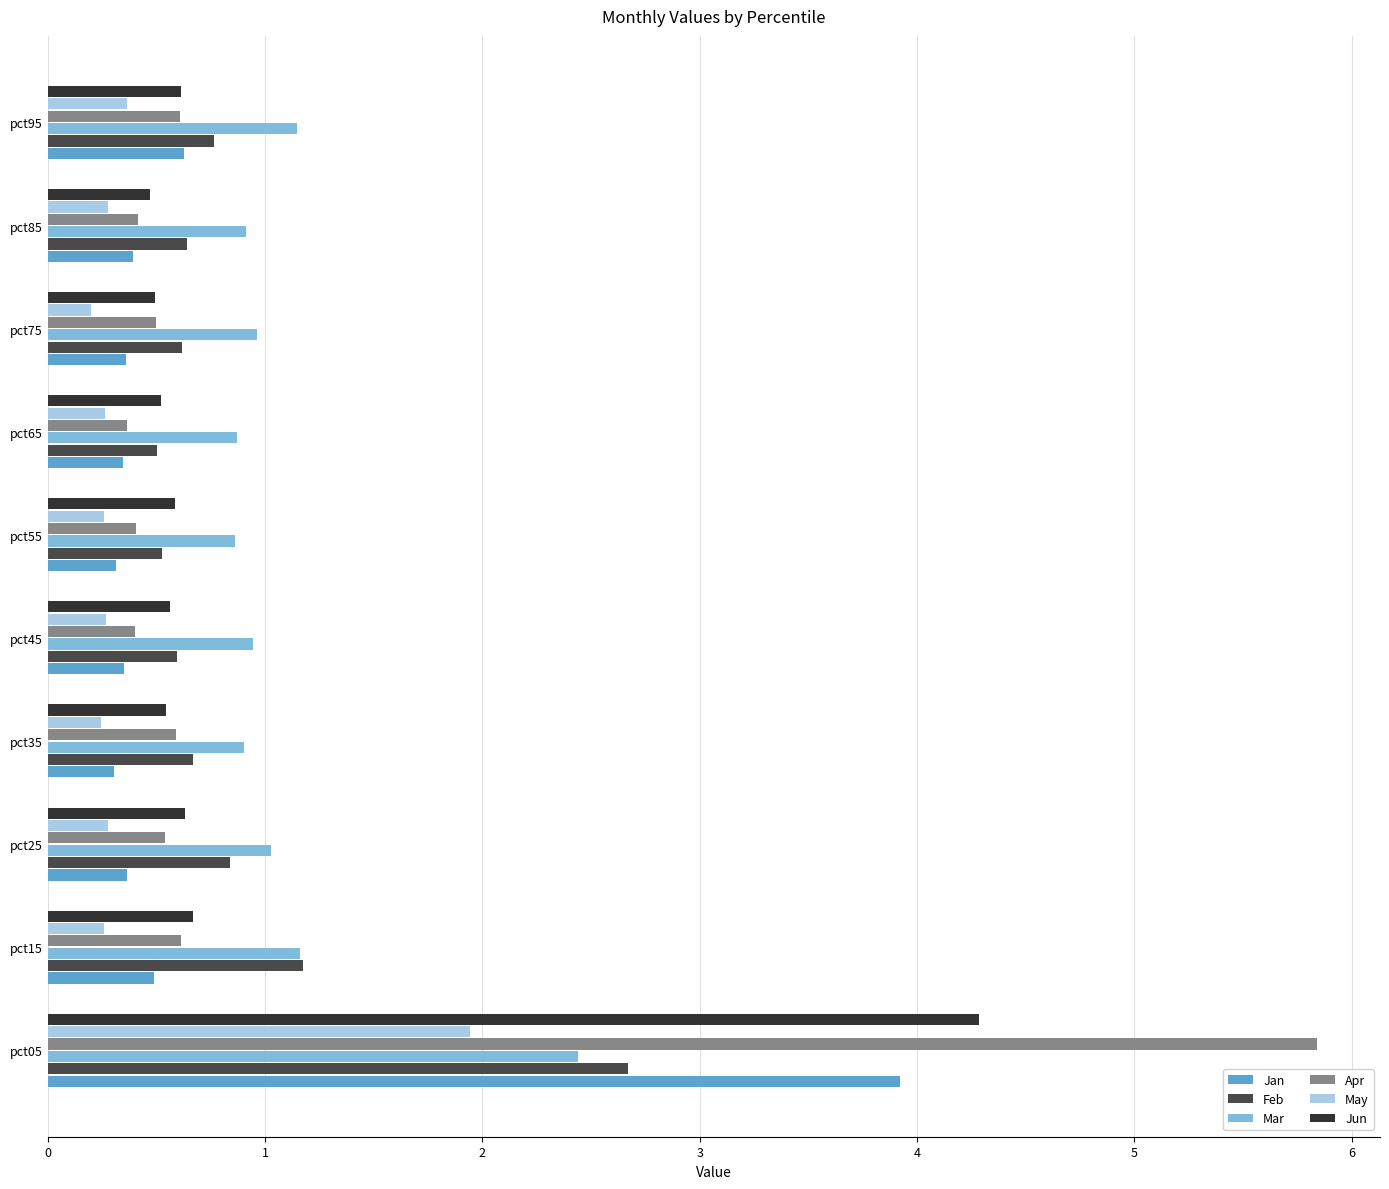

Which series has the largest range (max minus min)?

Apr